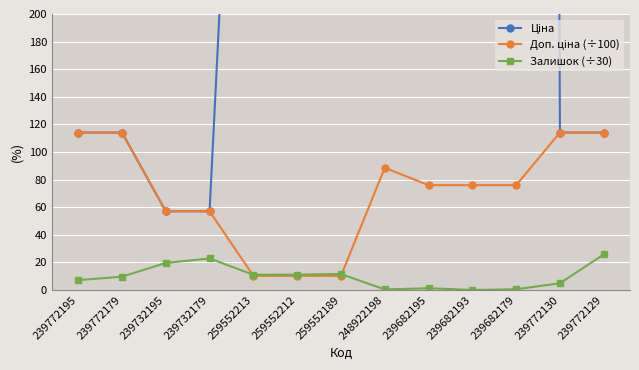

What is the sum of all Залишок (÷30) values?

125.9